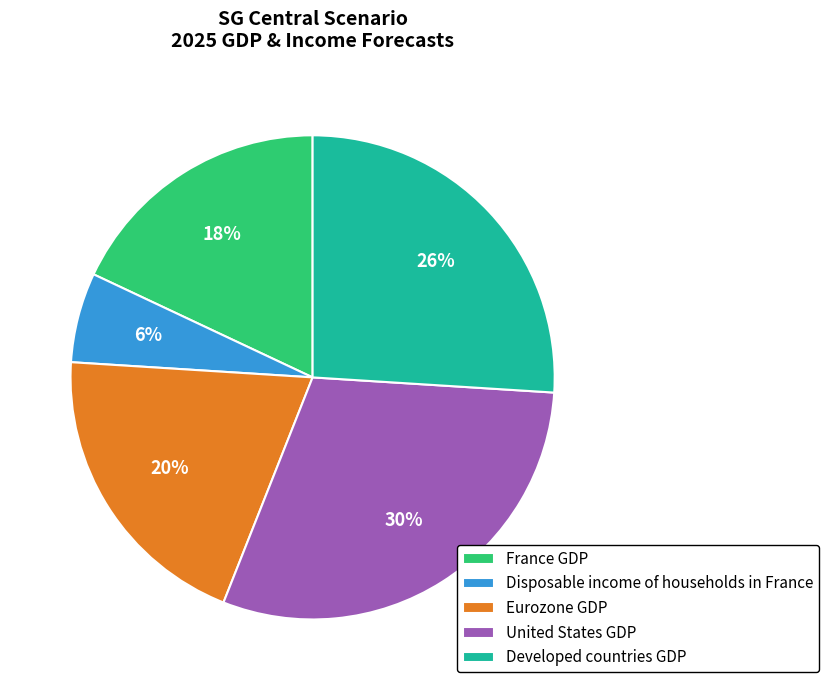

Combined, do France GDP and Disposable income of households in France account for over 50%?

No